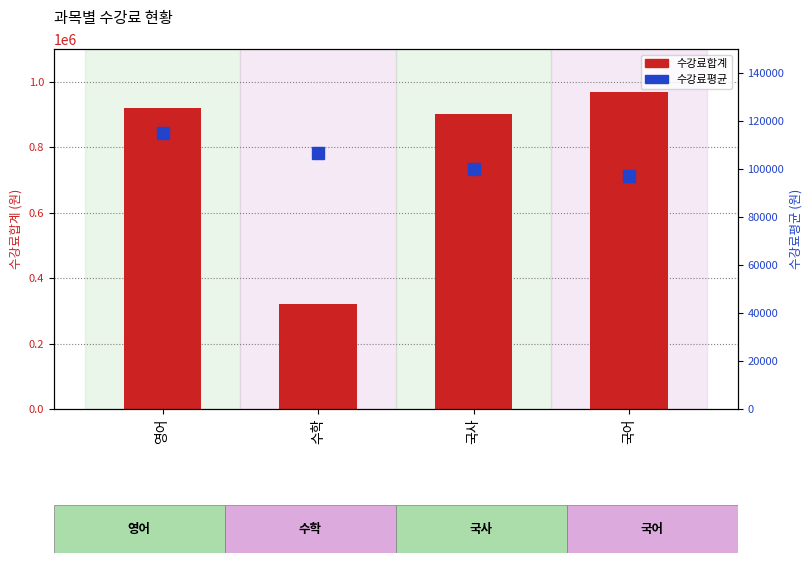

What are all the series names shown in the legend?

수강료합계, 수강료평균